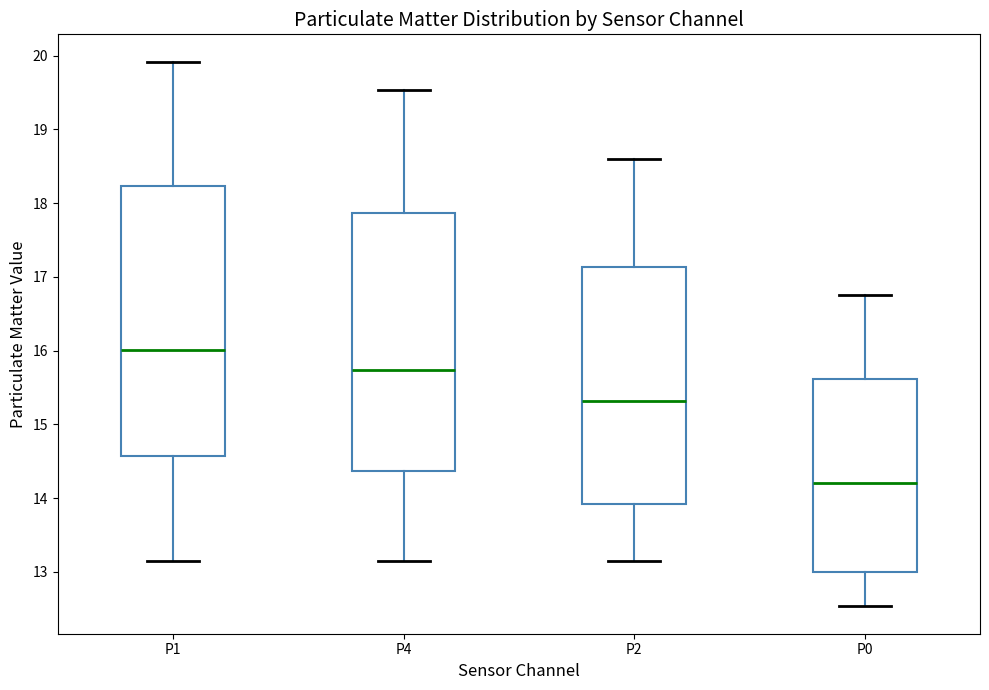

Which box is the tallest, from its lower edge to its upper edge?

P1